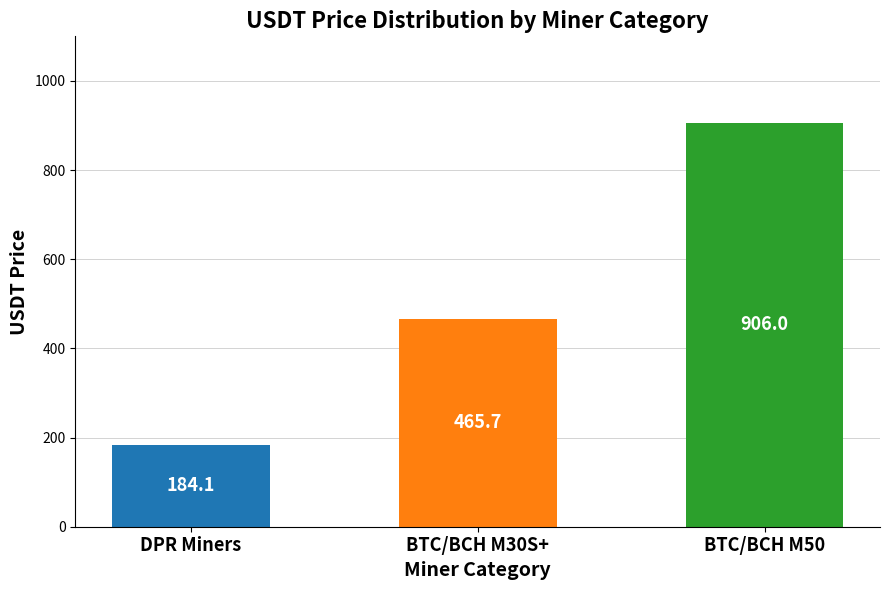

How many categories are shown in the chart?

3